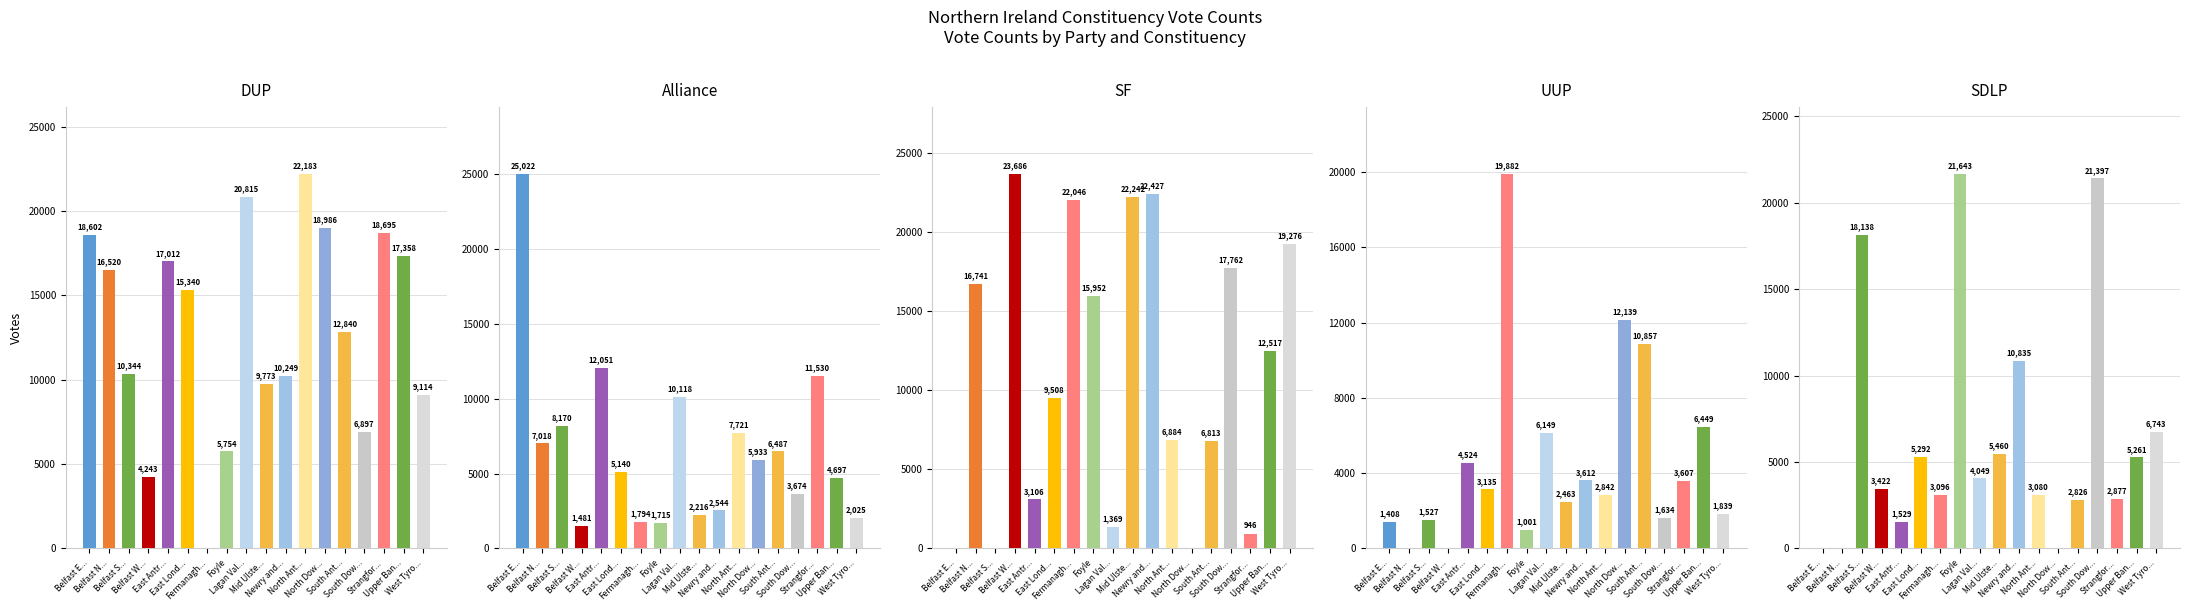

True or false: Alliance has a value of 7974 at North Dow....

False